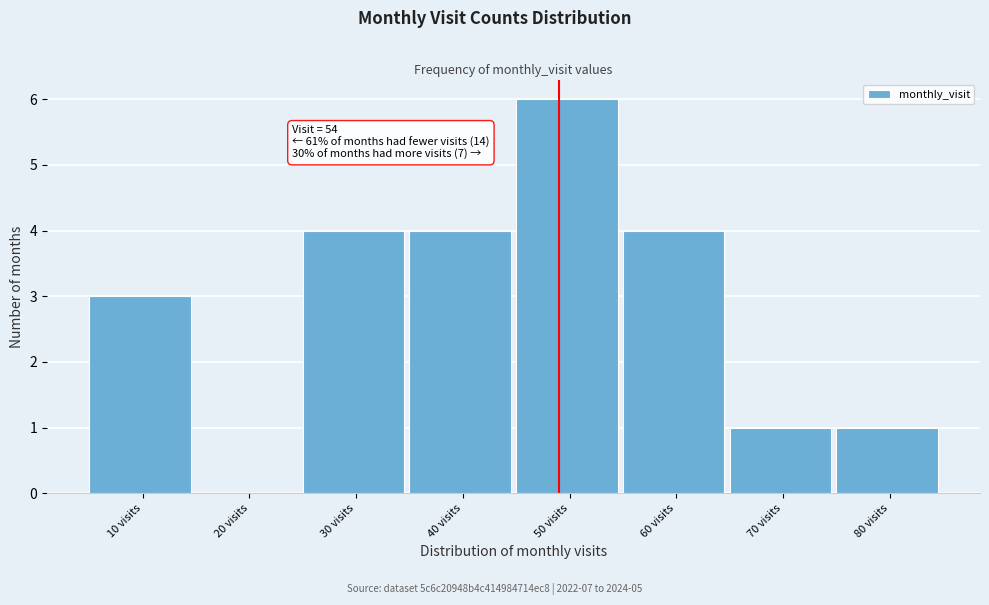

Reading left to right, list all the values displayed in this chart.

10 visits=3	20 visits=0	30 visits=4	40 visits=4	50 visits=6	60 visits=4	70 visits=1	80 visits=1